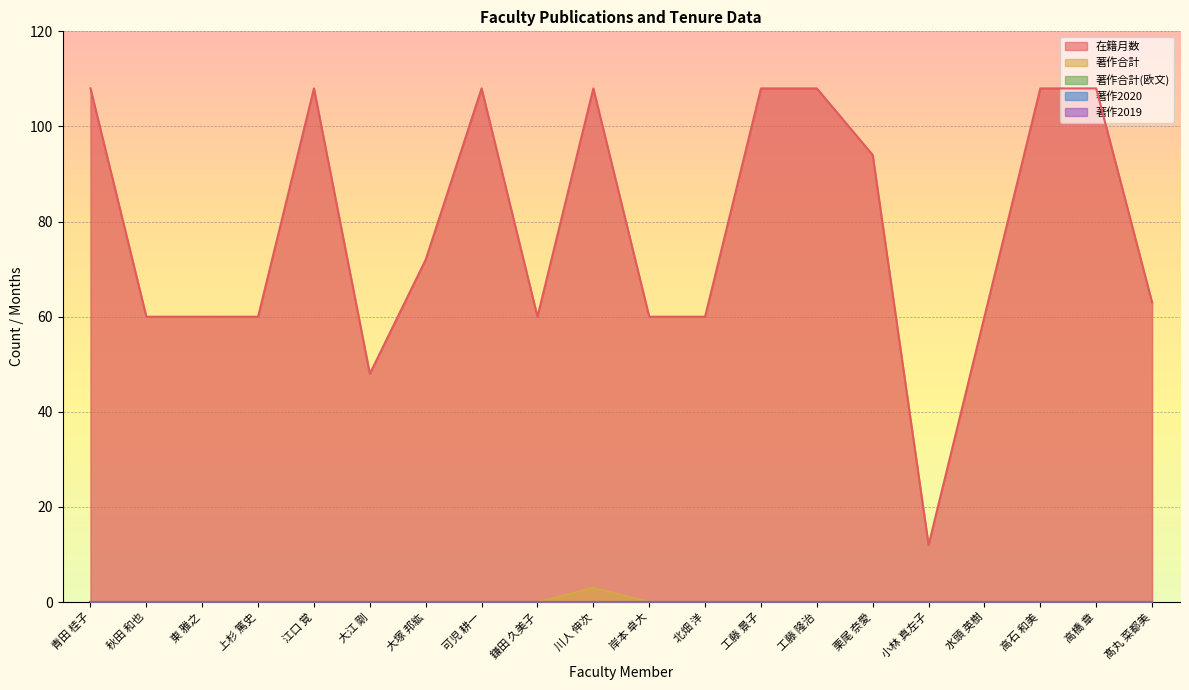

True or false: 著作合計(欧文) has a value of 0 at 栗尾 奈愛.

True